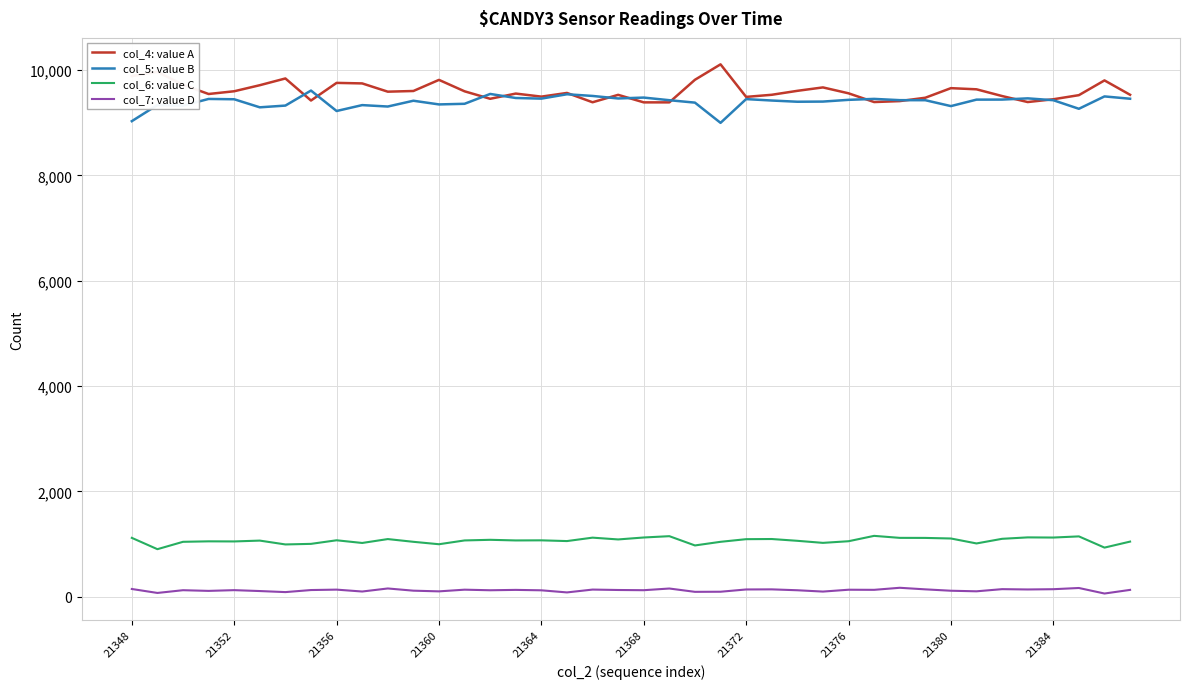

True or false: col_6: value C and col_5: value B cross at least once.

False